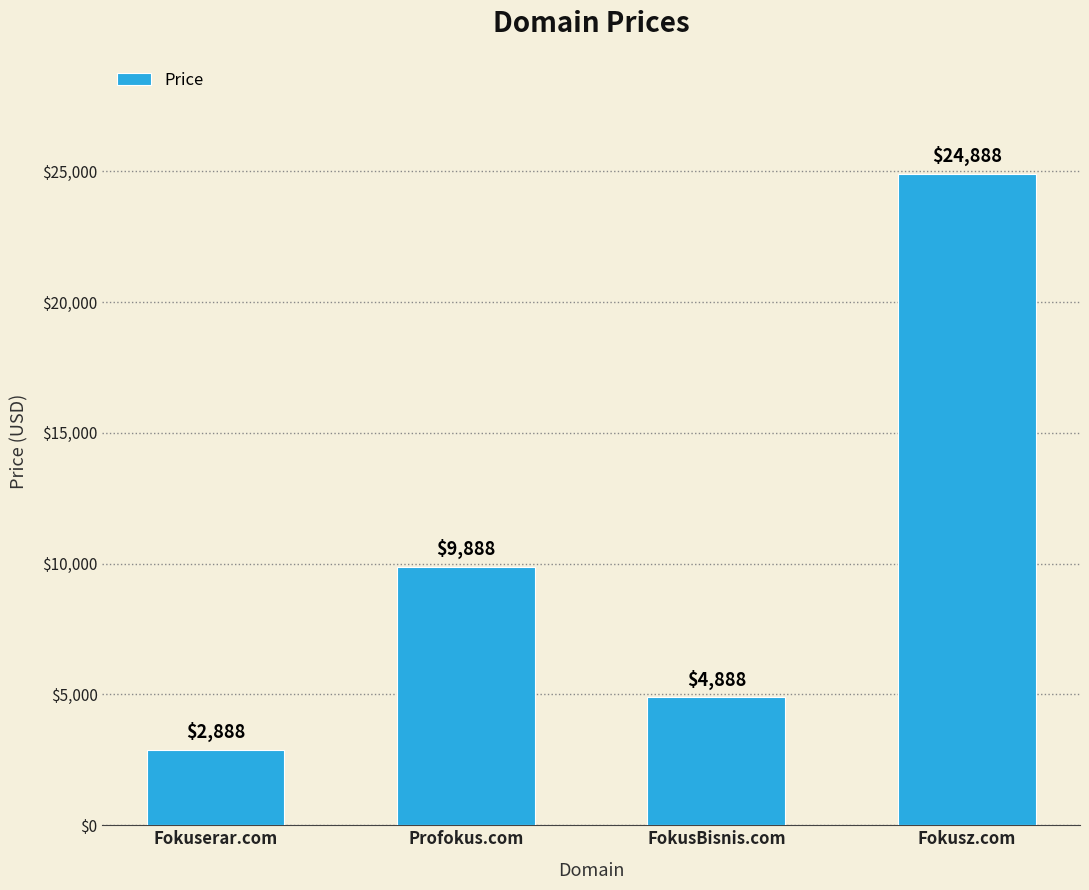

How many bars are there in total?

4